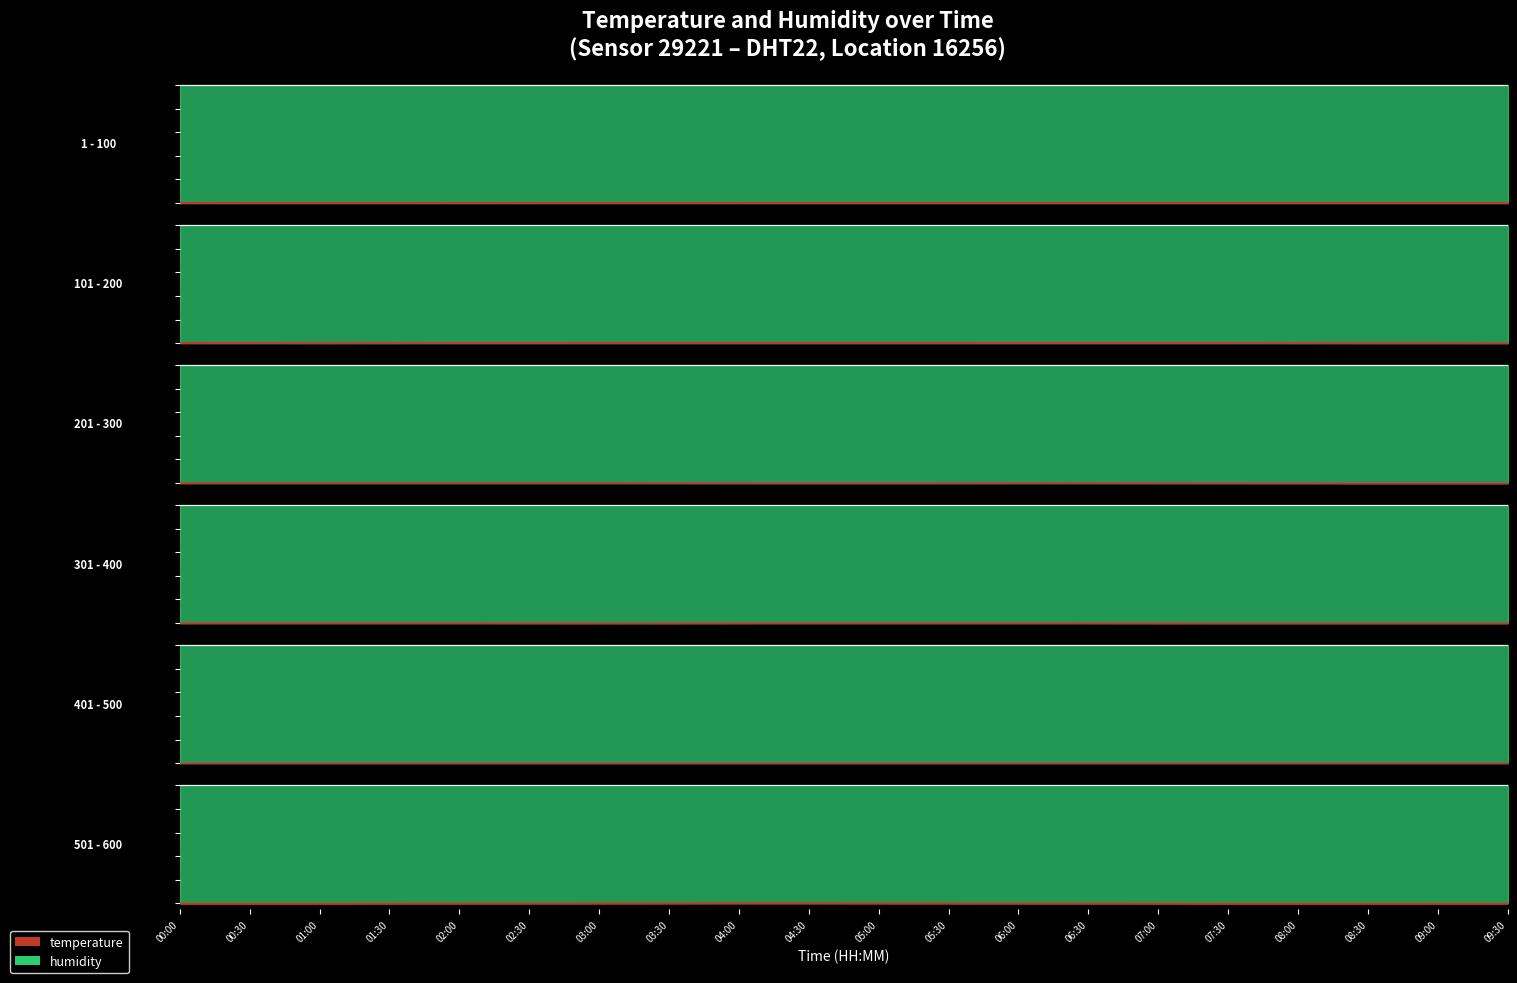

List the series in order of their overall mean, highest first.

humidity, temperature